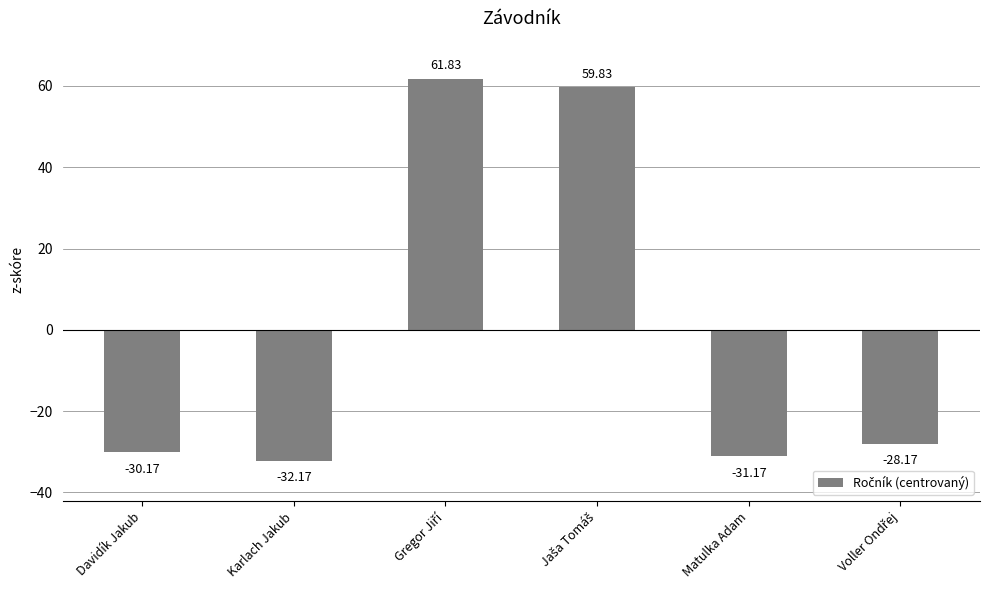

Reading left to right, what are all the values shown in this chart?

-30.2	-32.2	61.8	59.8	-31.2	-28.2